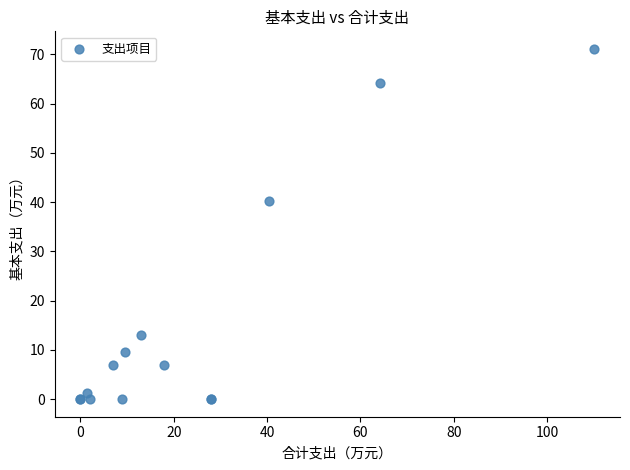

What Y value in the scatter plot is closest to 35?

40.3